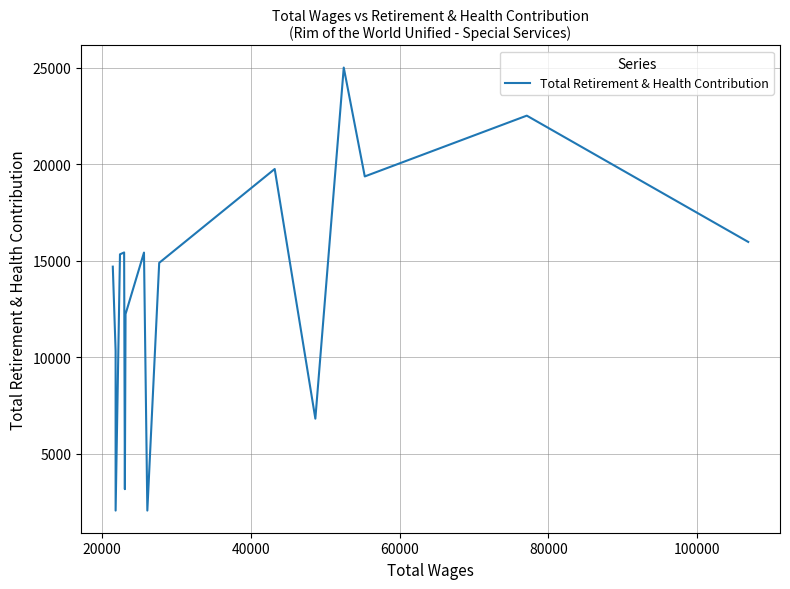

Is this an area chart (filled region under the line)?

No